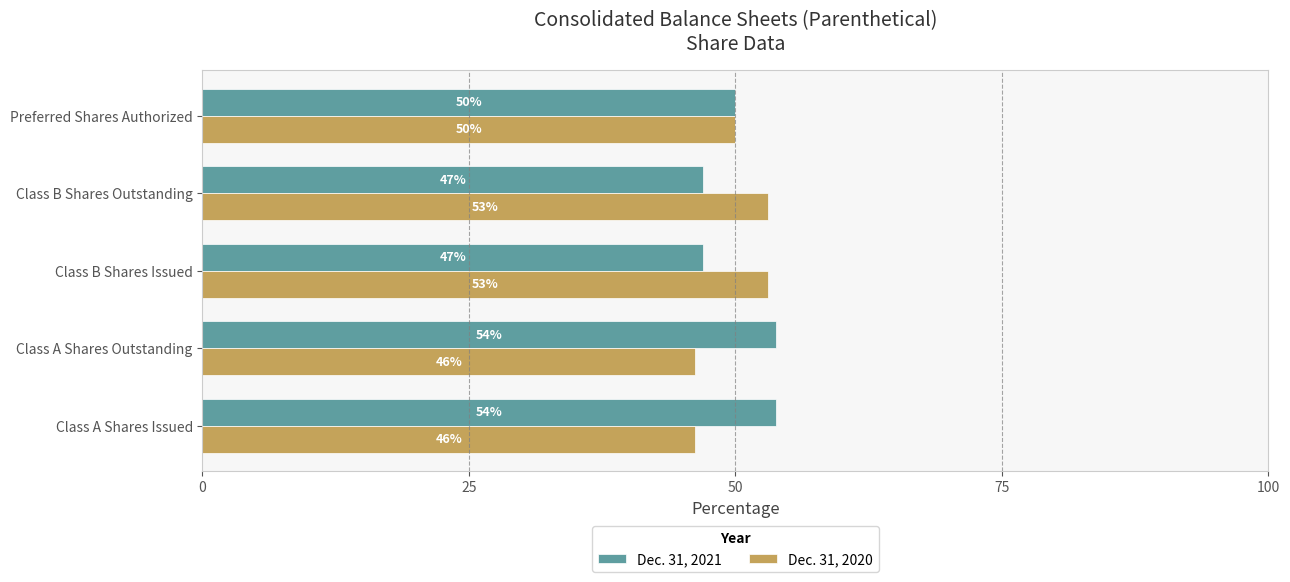

At how many categories does at least one series exceed 51?

4